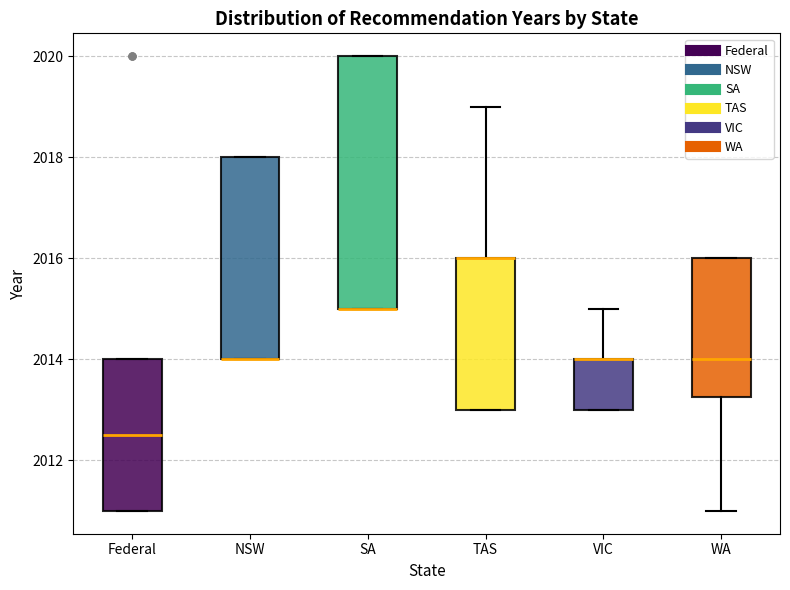

Reading left to right, transcribe this box plot: for each box, give where its median line is, the range the box spans, and where its two whiskers end, as read against the y-axis. The values are not printed on the chart, so give them approximately, as read against the axis.

Federal: median 2012.6, box 2011.0 to 2014.0, whiskers 2011.0 to 2014.0
NSW: median 2014.0 (drawn on the box's lower edge), box 2014.0 to 2018.0, whiskers 2014.0 to 2018.0
SA: median 2015.0 (drawn on the box's lower edge), box 2015.0 to 2020.0, whiskers 2015.0 to 2020.0
TAS: median 2016.0 (drawn on the box's upper edge), box 2013.0 to 2016.0, whiskers 2013.0 to 2019.0
VIC: median 2014.0 (drawn on the box's upper edge), box 2013.0 to 2014.0, whiskers 2013.0 to 2015.0
WA: median 2014.0, box 2013.2 to 2016.0, whiskers 2011.0 to 2016.0